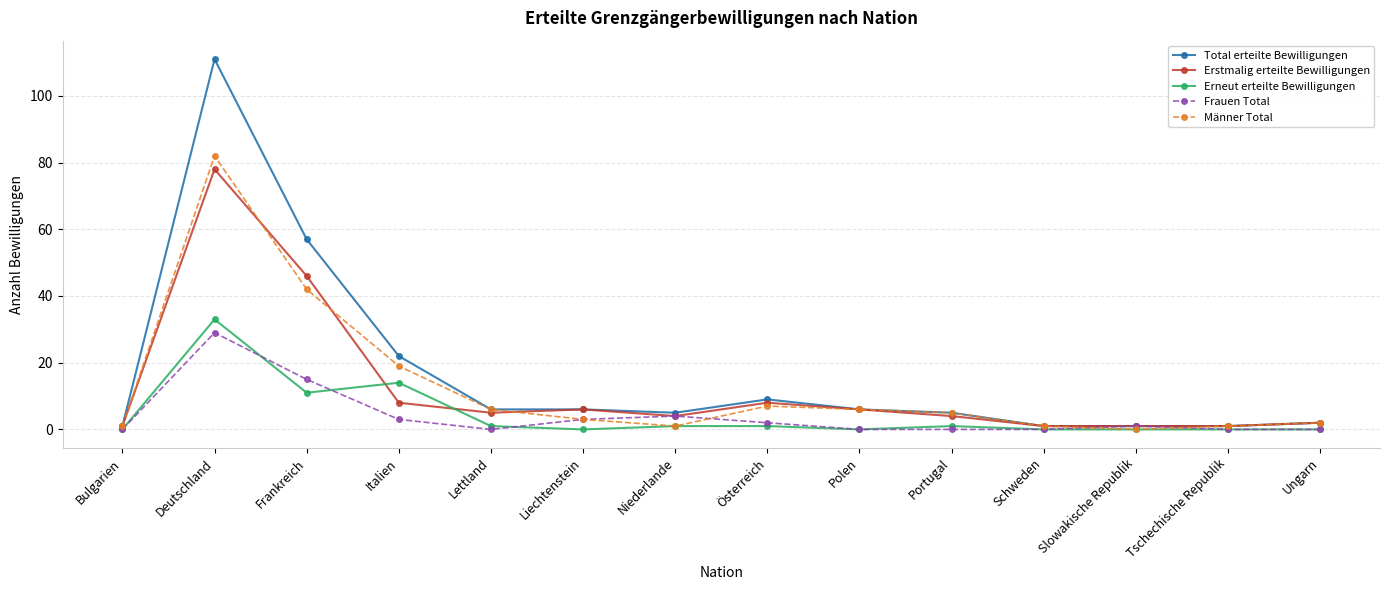

Which series has the largest total across all categories?

Total erteilte Bewilligungen